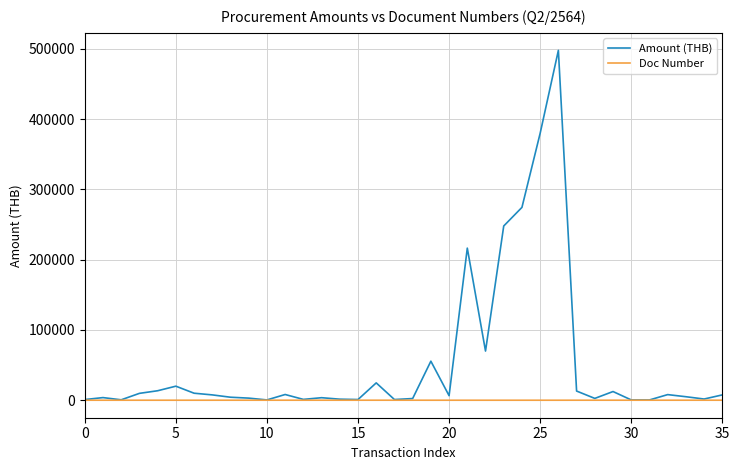

Which series has the largest range (max minus min)?

Amount (THB)